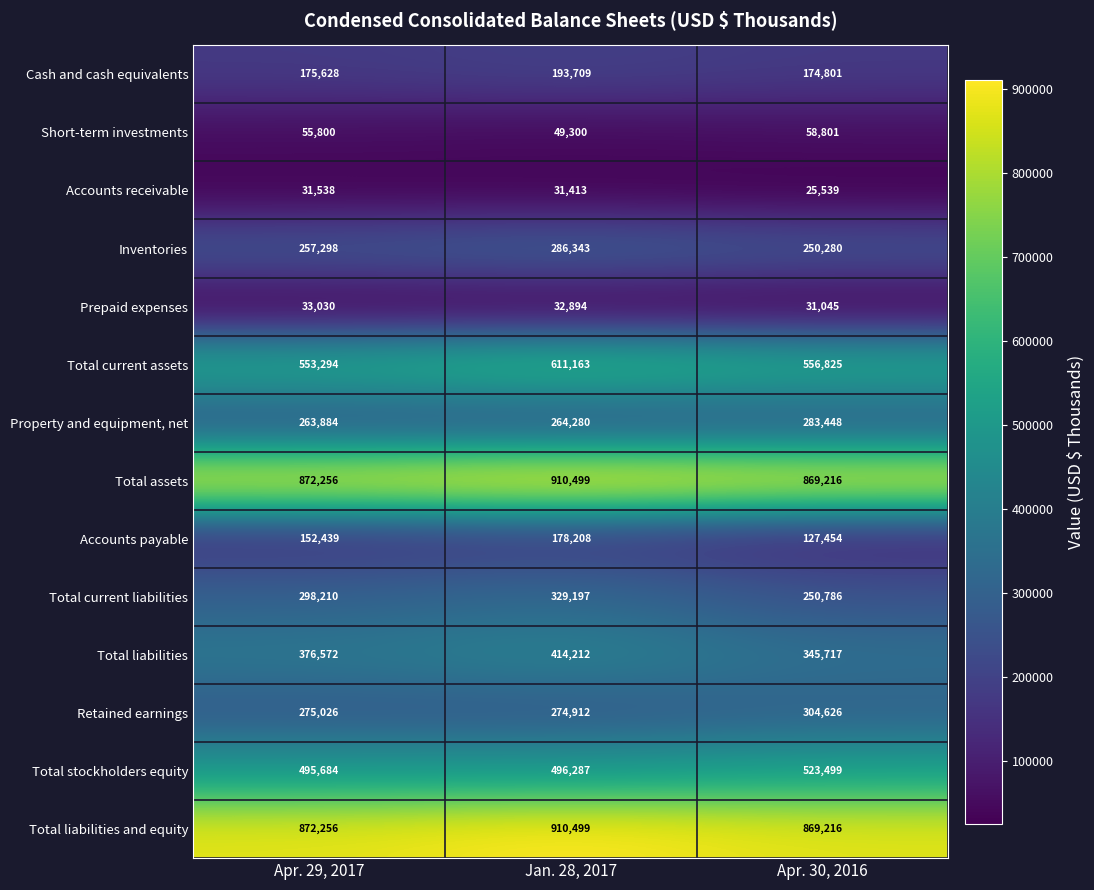

Is it true that Total liabilities and equity equals 1401089 at Apr. 30, 2016?

False